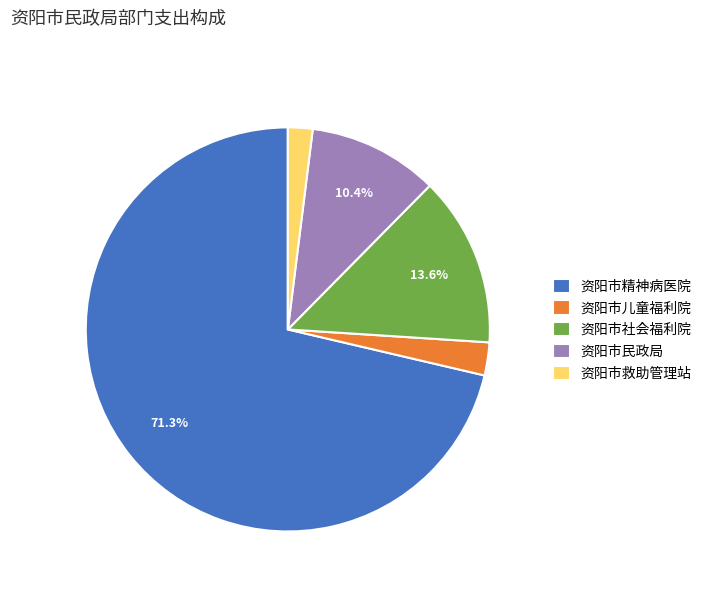

Which slice represents more than half of the pie?

资阳市精神病医院